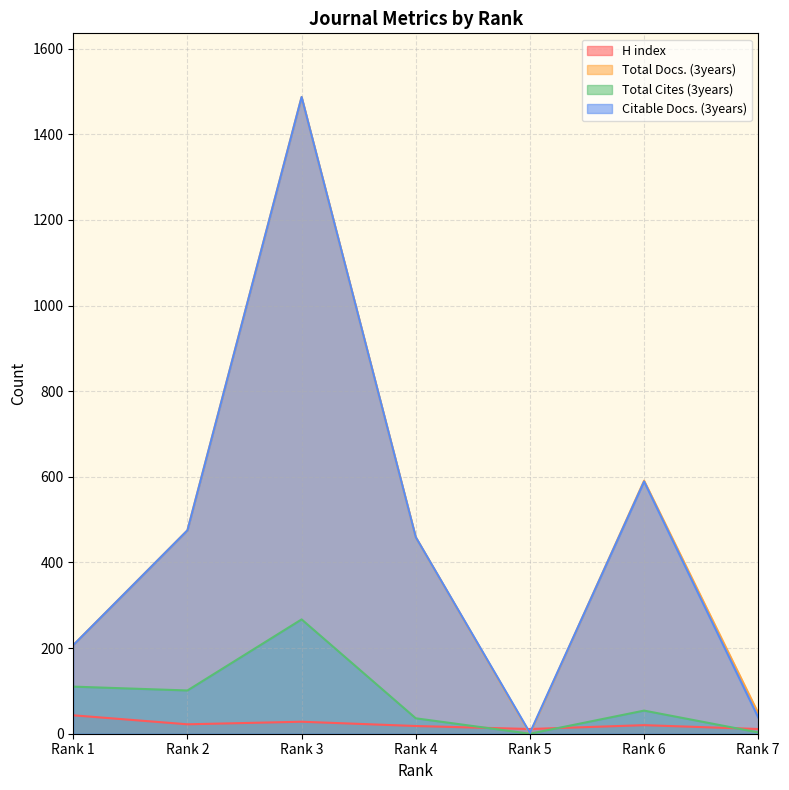

Rank the categories by Total Cites (3years) value from lowest to highest.

Rank 5, Rank 7, Rank 4, Rank 6, Rank 2, Rank 1, Rank 3